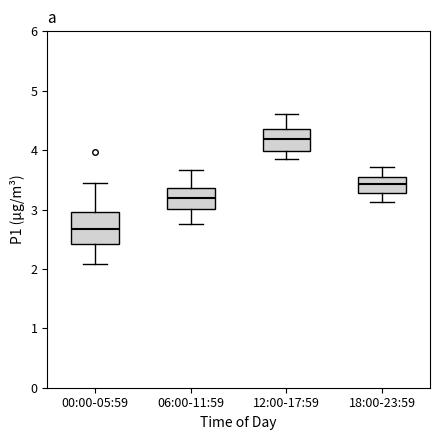

Reading left to right, transcribe this box plot: for each box, give where its median line is, the range the box spans, and where its two whiskers end, as read against the y-axis. The values are not printed on the chart, so give them approximately, as read against the axis.

00:00-05:59: median 2.7, box 2.4 to 3.0, whiskers 2.1 to 3.5
06:00-11:59: median 3.2, box 3.0 to 3.4, whiskers 2.8 to 3.7
12:00-17:59: median 4.2, box 4.0 to 4.4, whiskers 3.9 to 4.6
18:00-23:59: median 3.4, box 3.3 to 3.6, whiskers 3.1 to 3.7